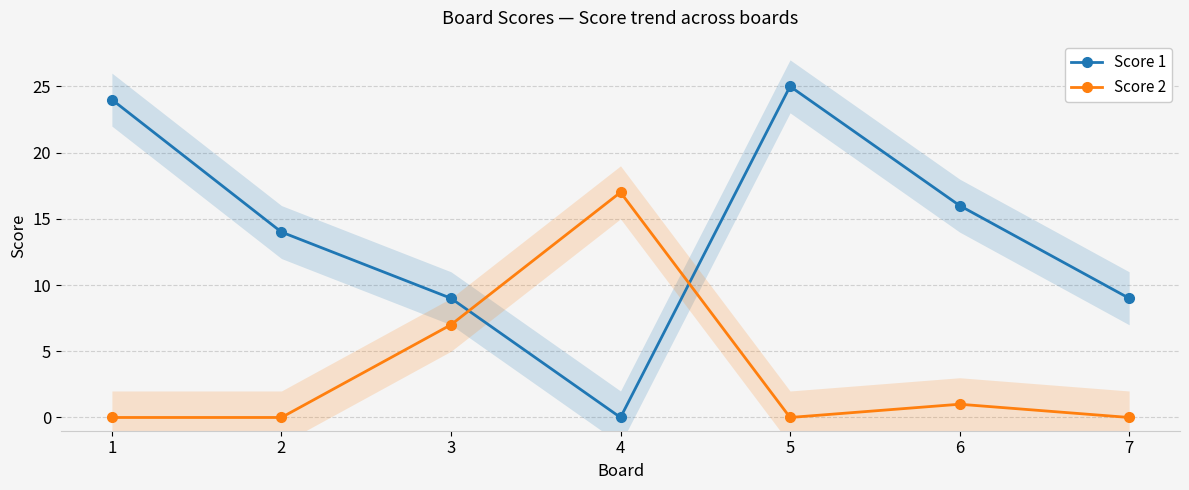

Reading left to right, list all the values displayed in this chart.

Score 1: 1=24	2=14	3=9	4=0	5=25	6=16	7=9
Score 2: 1=0	2=0	3=7	4=17	5=0	6=1	7=0